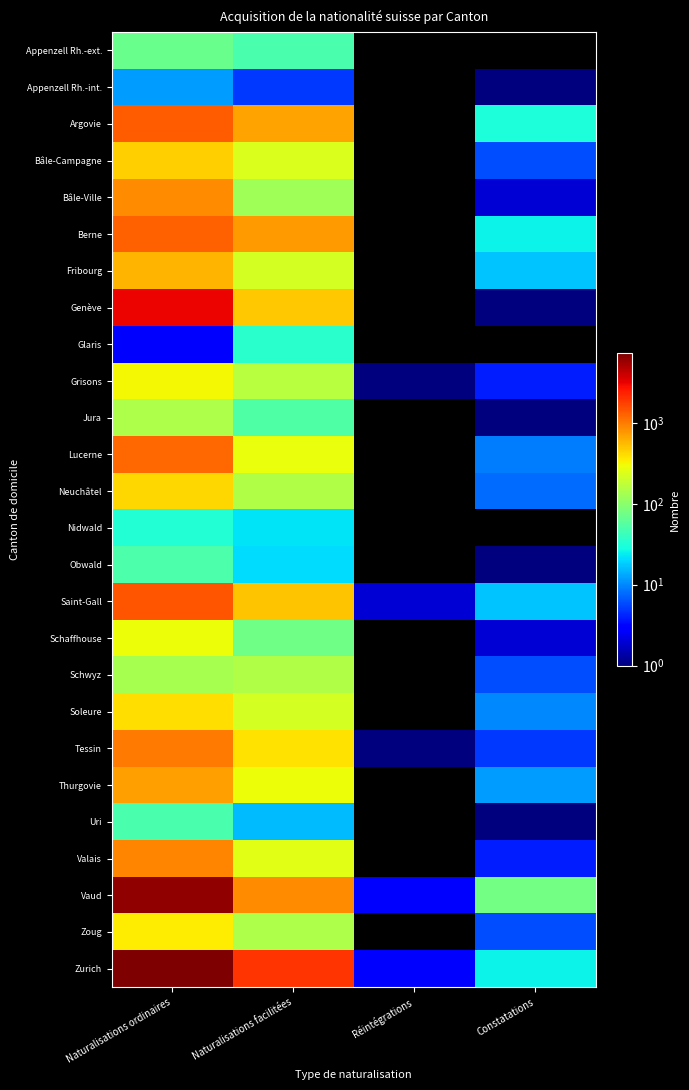

At which category is the sum across all series the highest?

Naturalisations ordinaires